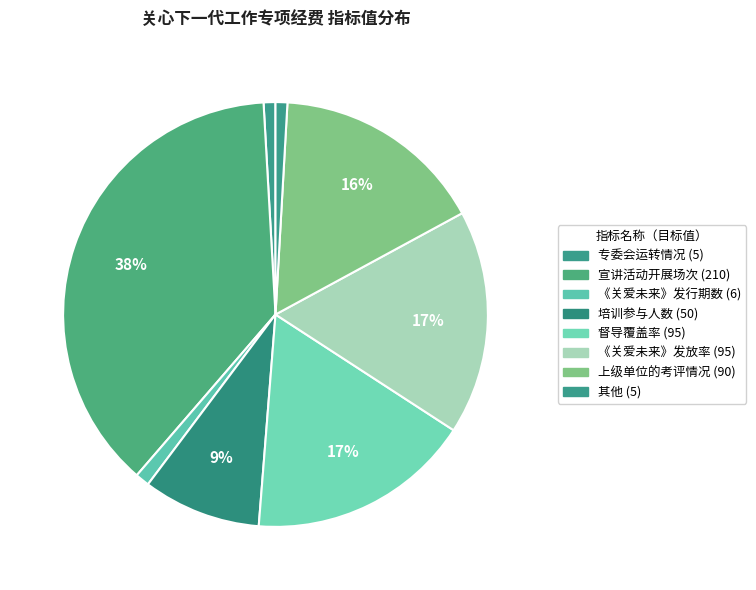

How many segments does this pie chart have?

8